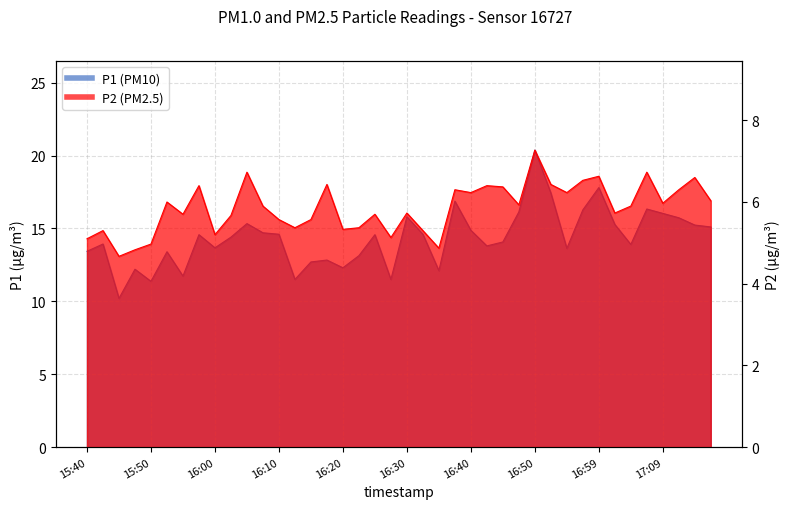

What is the average value of the P2 series?

5.9